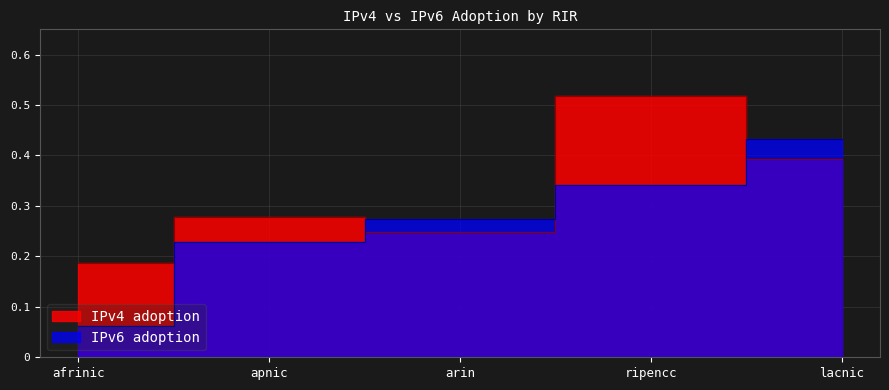

What is the label of the 3rd point from the right?

arin